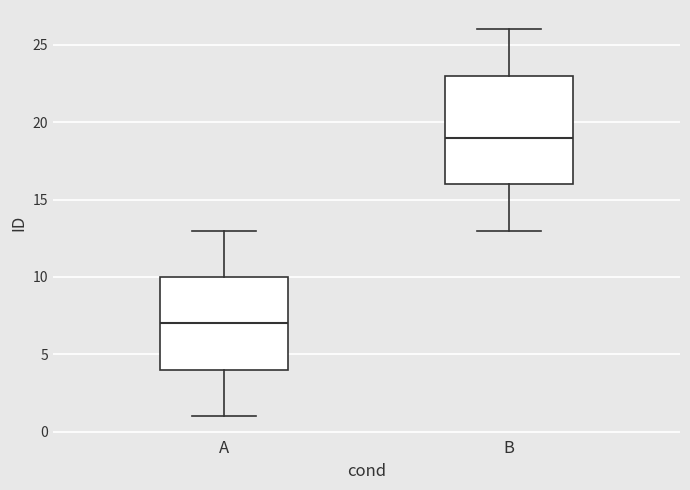

Which box has the lowest median line?

A